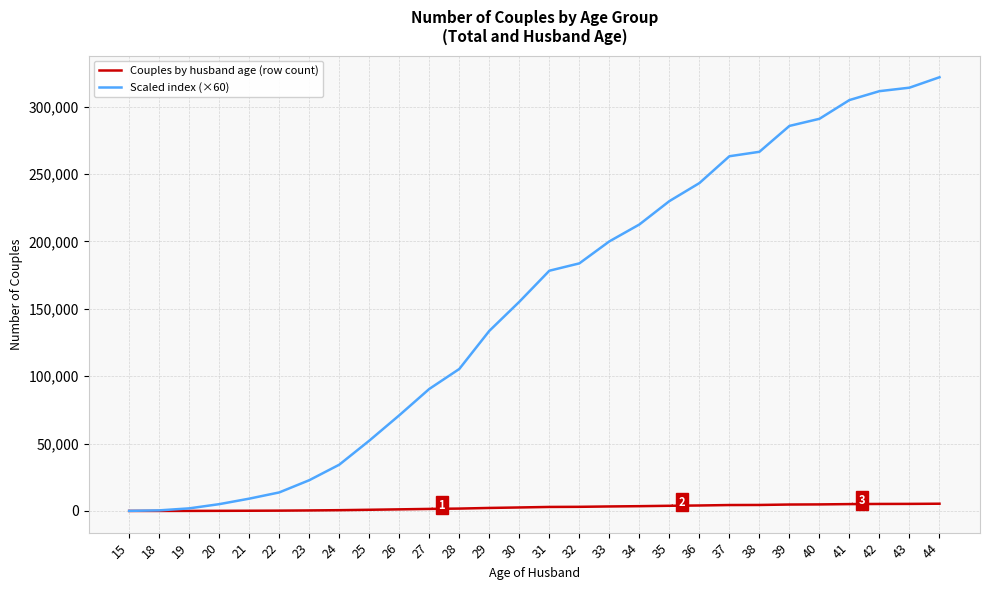

Rank the series at 40 from highest to lowest value.

Scaled index (×60), Couples by husband age (row count)